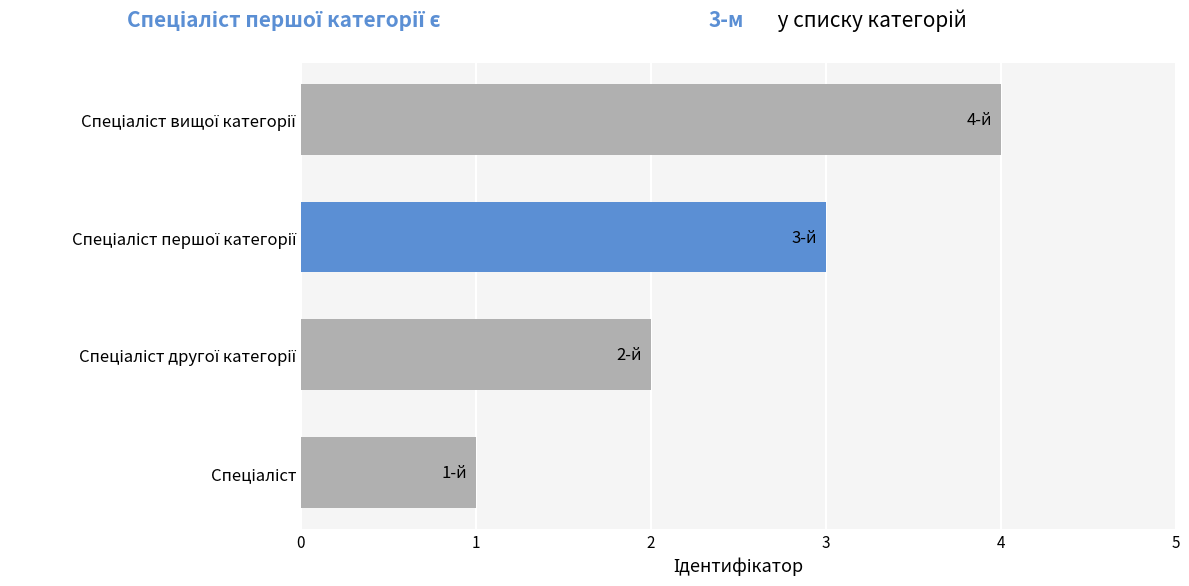

What is the sum of all values?

10